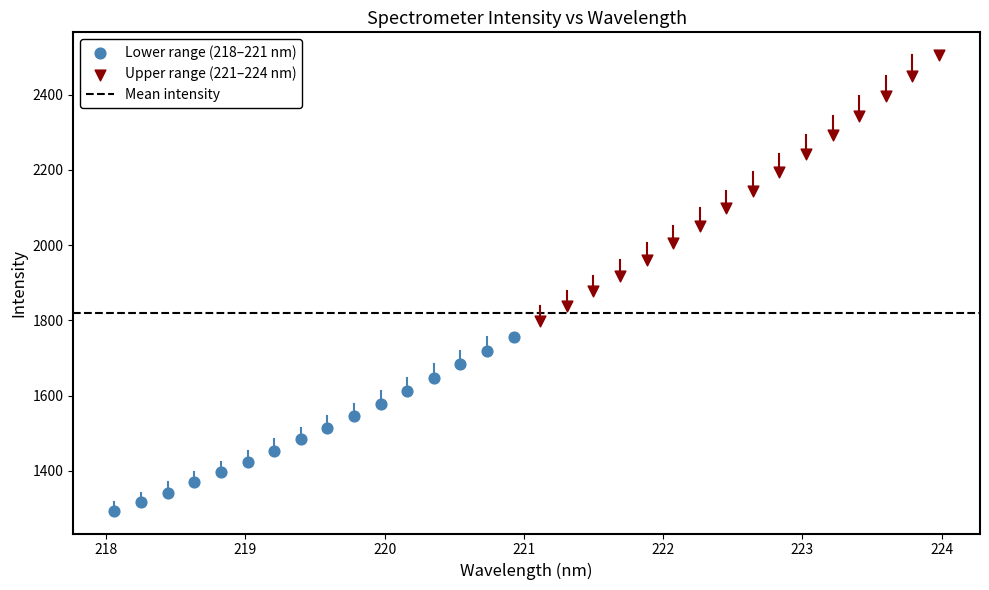

Which series has the widest spread of Y values?

Upper range (221–224 nm)